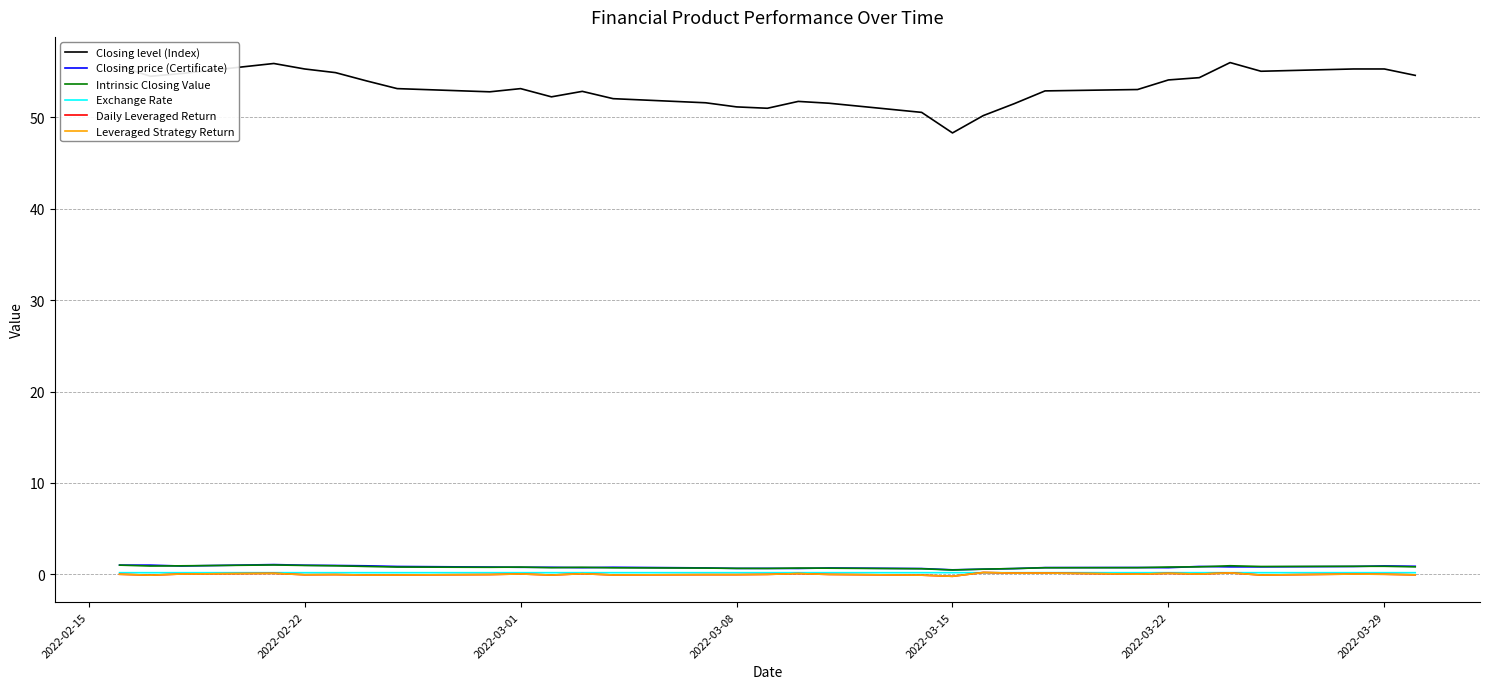

Which series has the widest spread of values?

Closing level (Index)